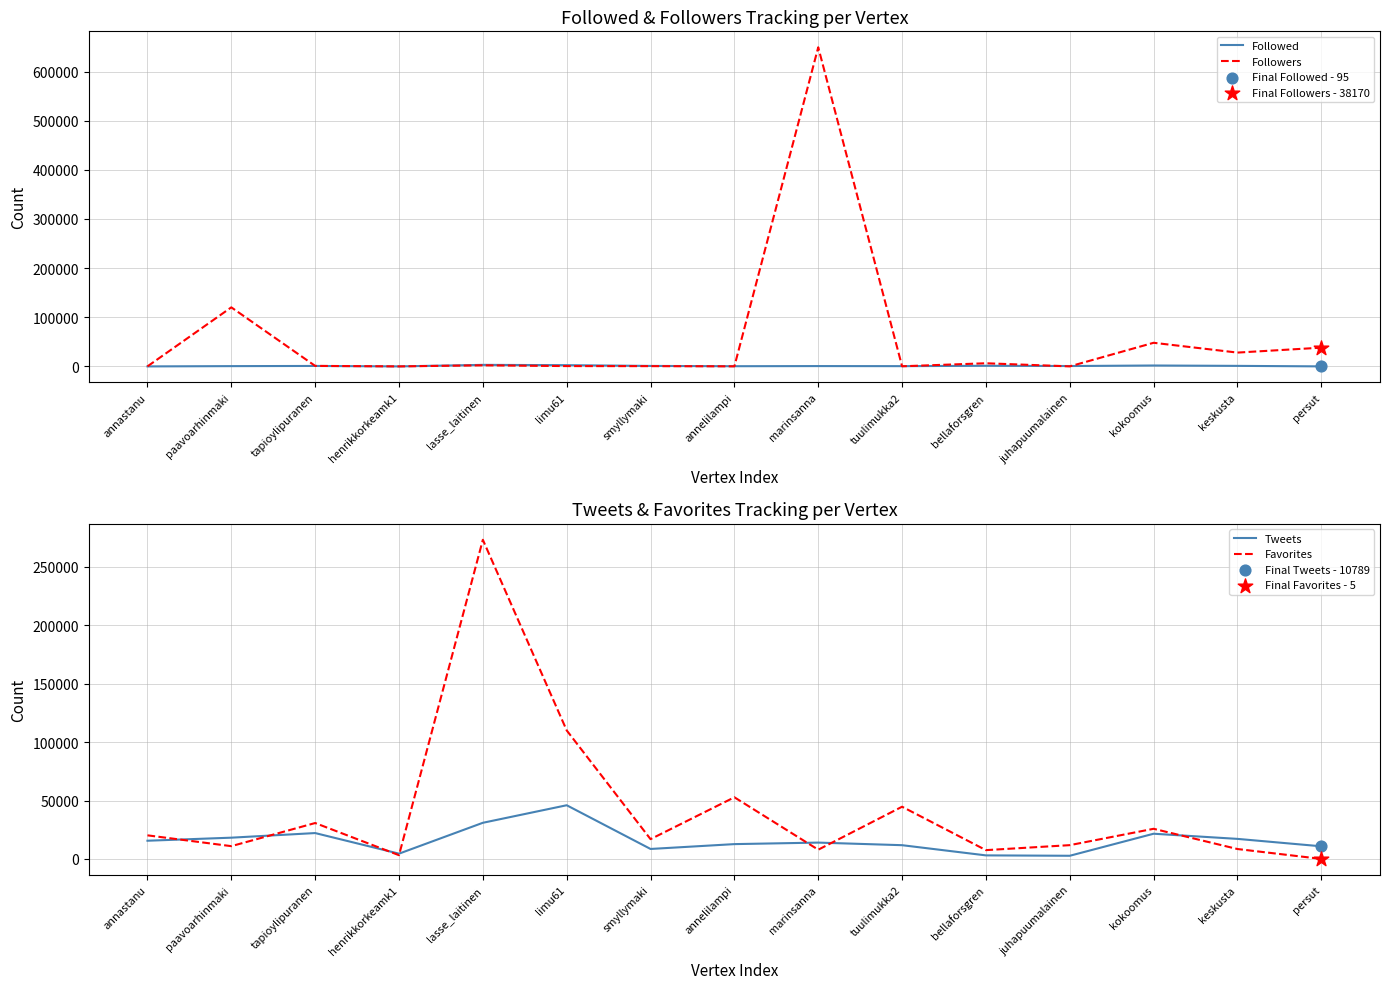

What is the total value across all series at annelilampi?

66034